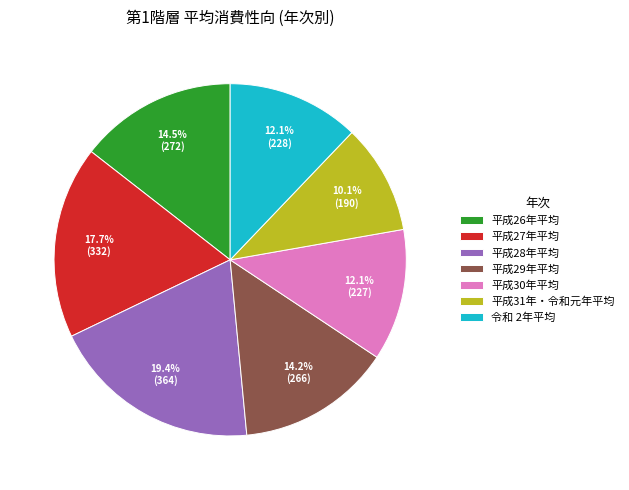

Is 平成28年平均 the majority of the pie?

No